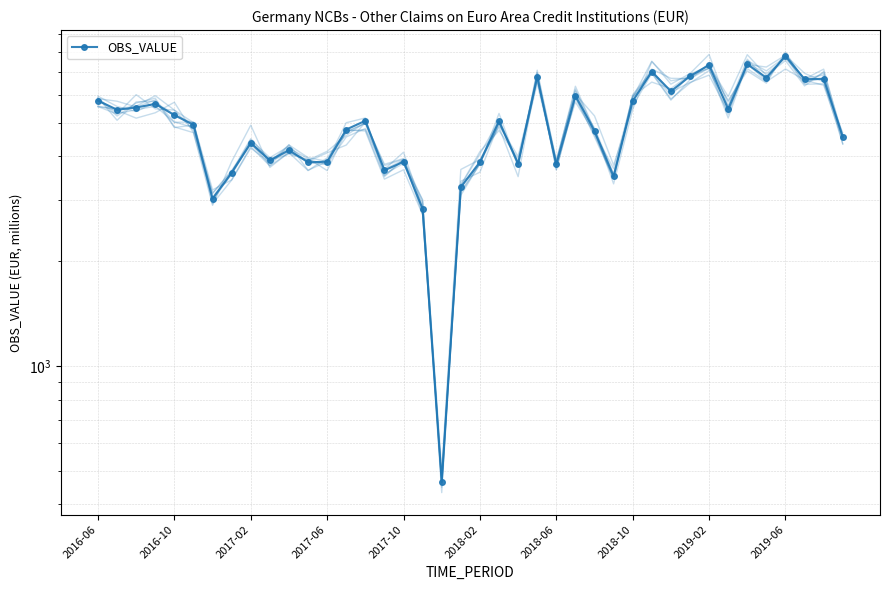

Reading right to left, extract all data points from this chart.

4557.7	6686.8	6670.8	7777.4	6735.9	7366.0	5468.5	7328.0	6803.2	6158.7	7012.2	5769.5	3505.3	4731.9	5986.3	3795.3	6773.7	3813.2	5049.6	3855.8	3267.5	464.2	2831.2	3862.9	3649.6	5065.9	4781.2	3863.0	3850.3	4168.9	3899.0	4380.6	3592.4	3025.3	4933.3	5259.3	5665.4	5530.3	5450.6	5786.7